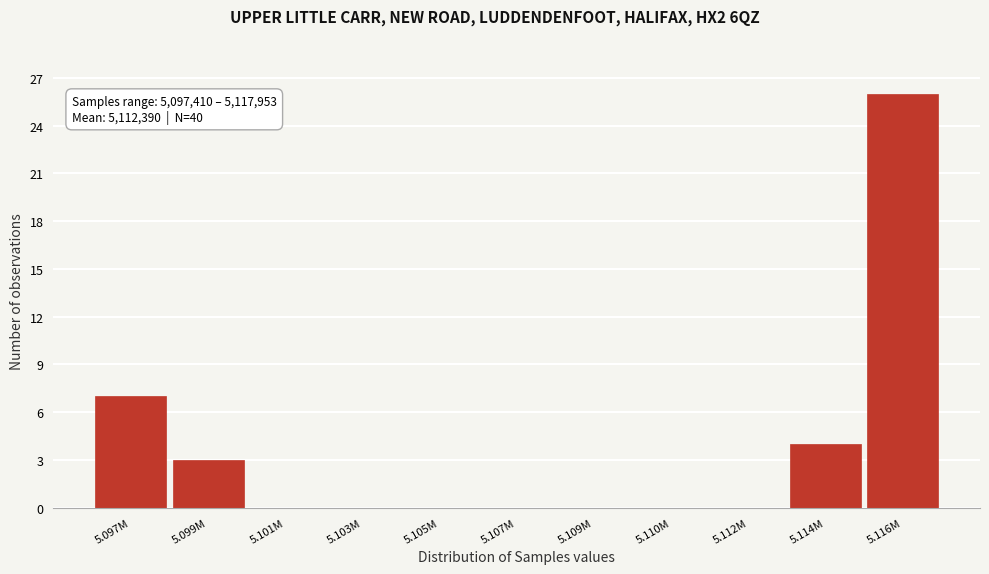

Reading left to right, what are all the values shown in this chart?

5.097M=7	5.099M=3	5.101M=0	5.103M=0	5.105M=0	5.107M=0	5.109M=0	5.110M=0	5.112M=0	5.114M=4	5.116M=26